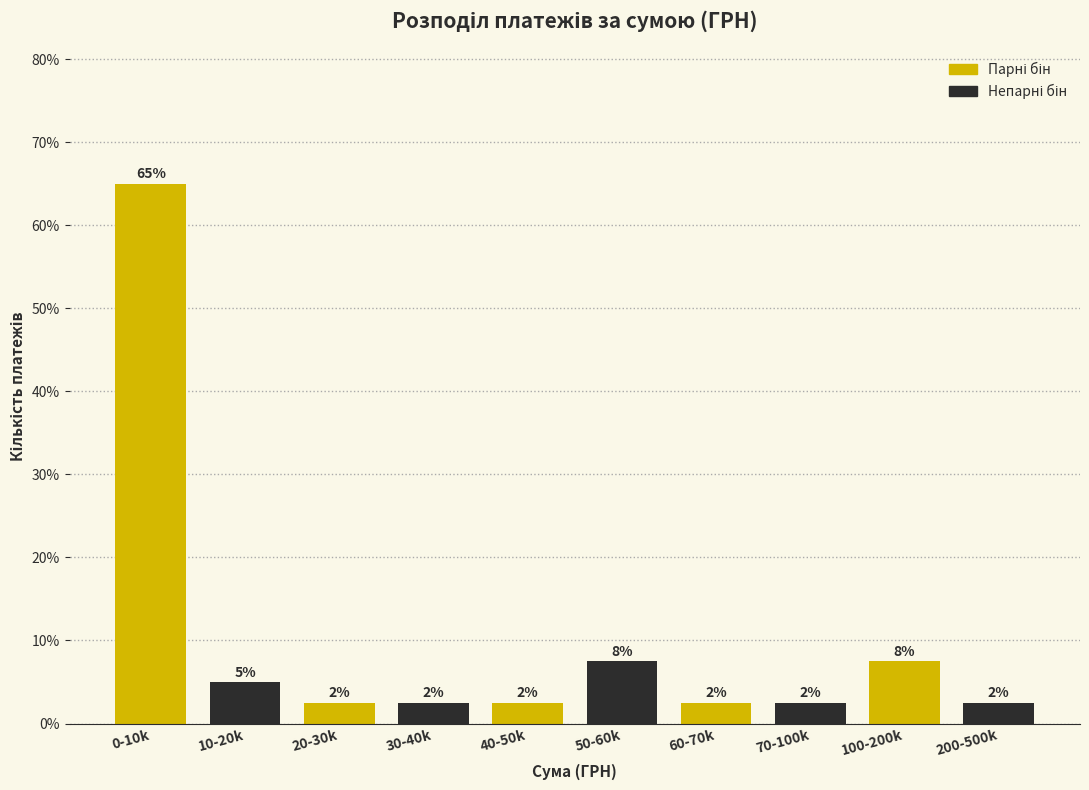

Does the chart contain any negative values?

No